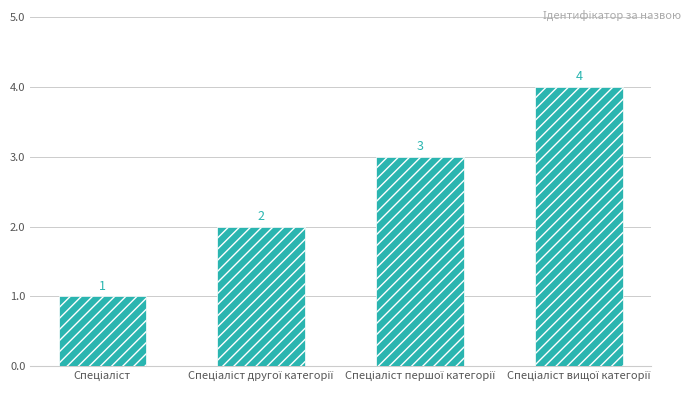

What is the value of the 4th bar from the left?

4